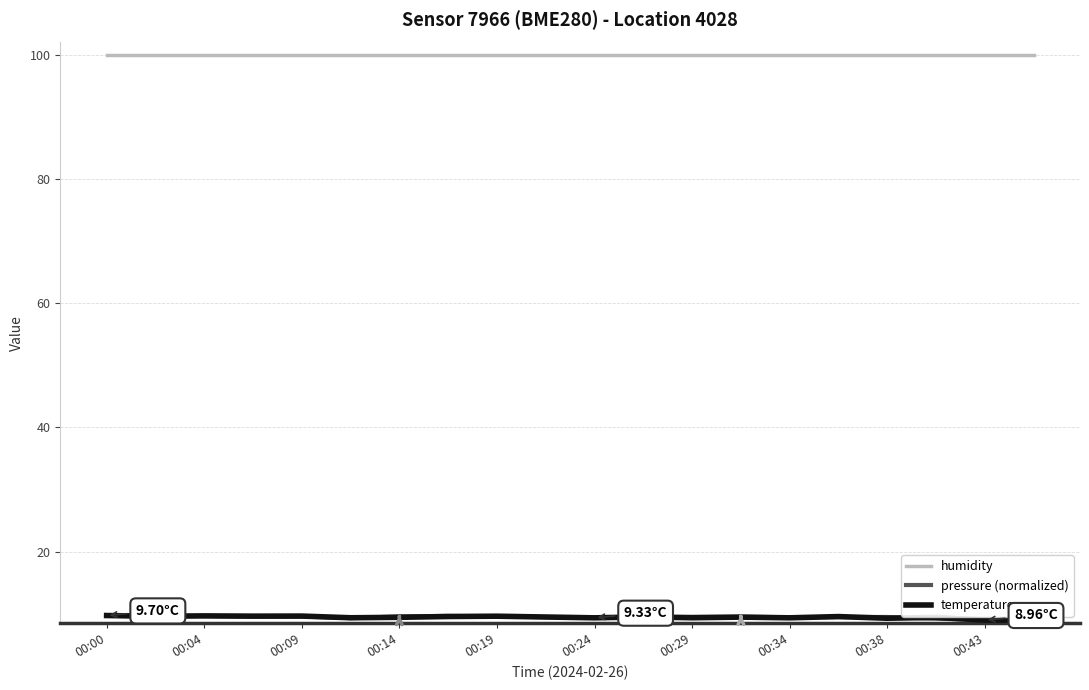

True or false: temperature and humidity cross at least once.

False